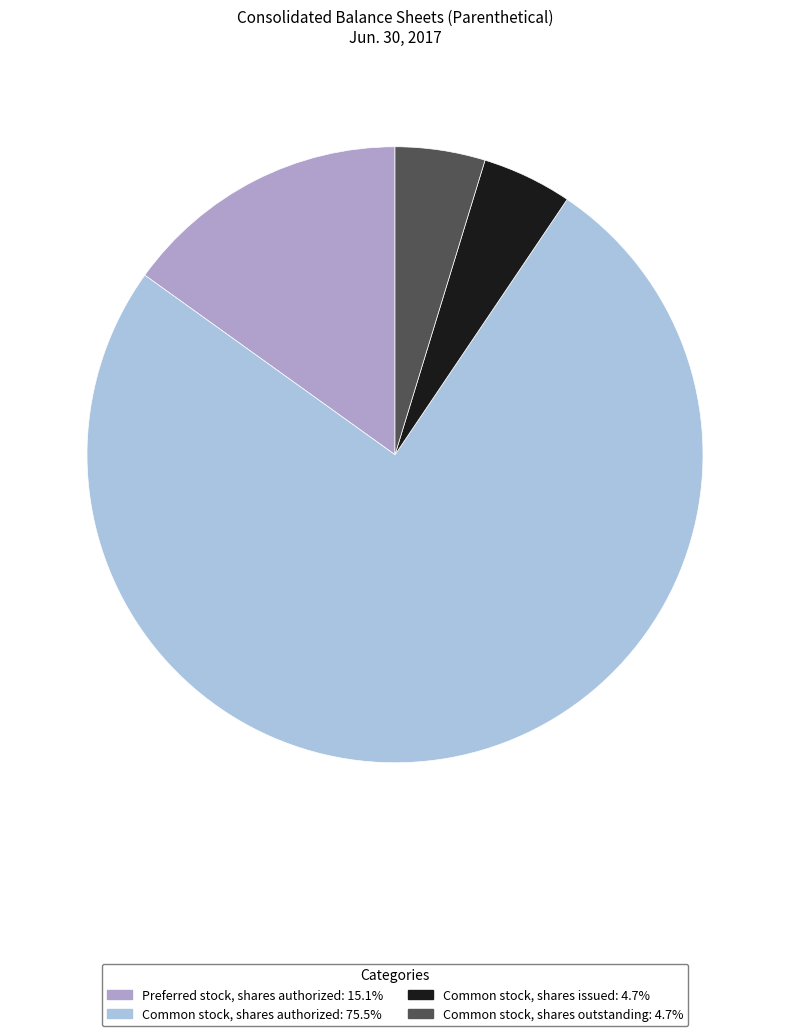

Do Common stock, shares outstanding and Common stock, shares issued together represent more than half of the pie?

No